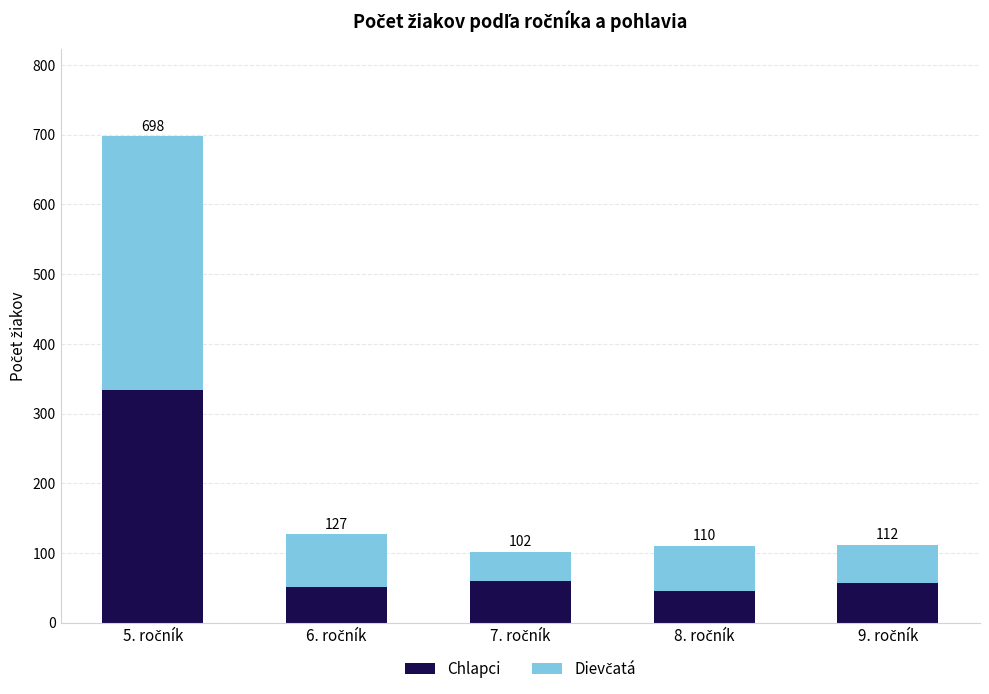

What position from the right is 7. ročník?

3